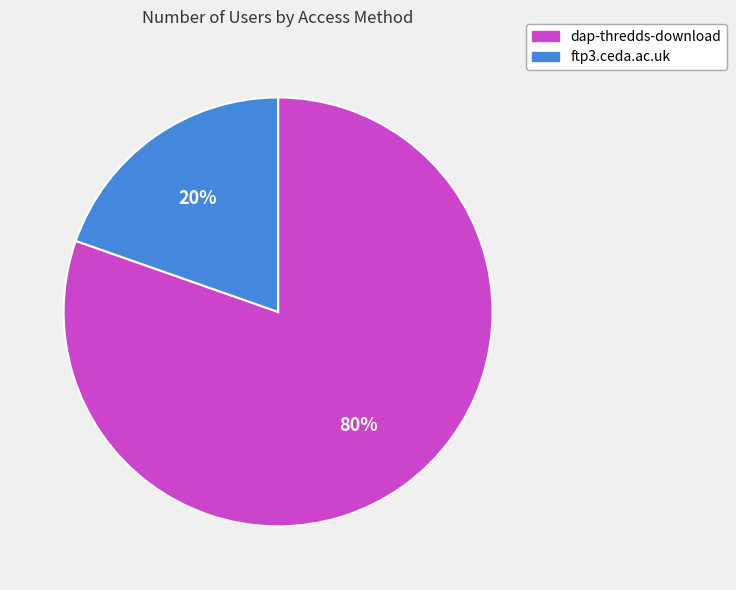

Combined, do ftp3.ceda.ac.uk and dap-thredds-download account for over 50%?

Yes